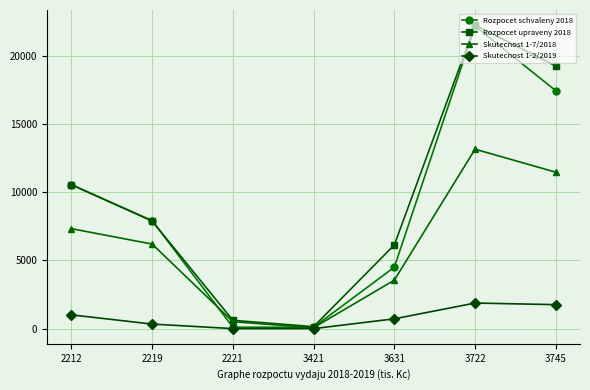

How many interior local valleys does the Rozpocet upraveny 2018 series have?

1